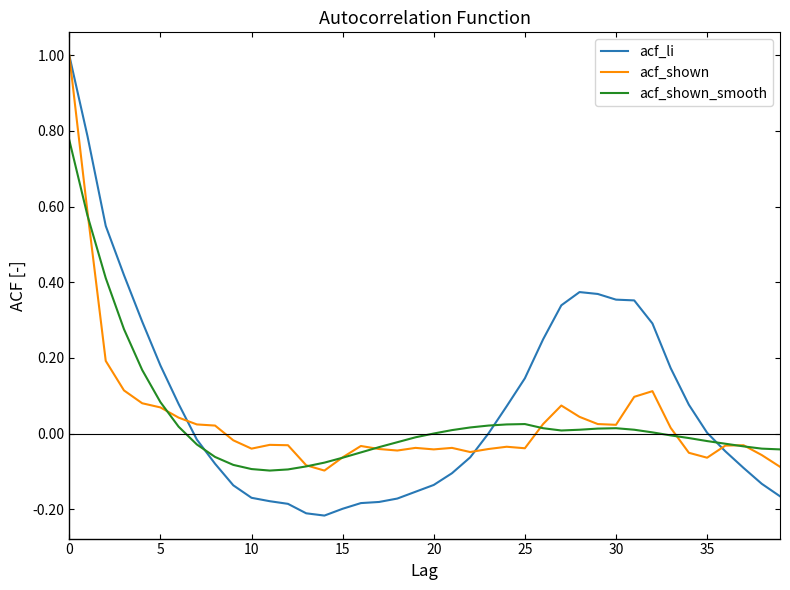

What are all the series names shown in the legend?

acf_li, acf_shown, acf_shown_smooth